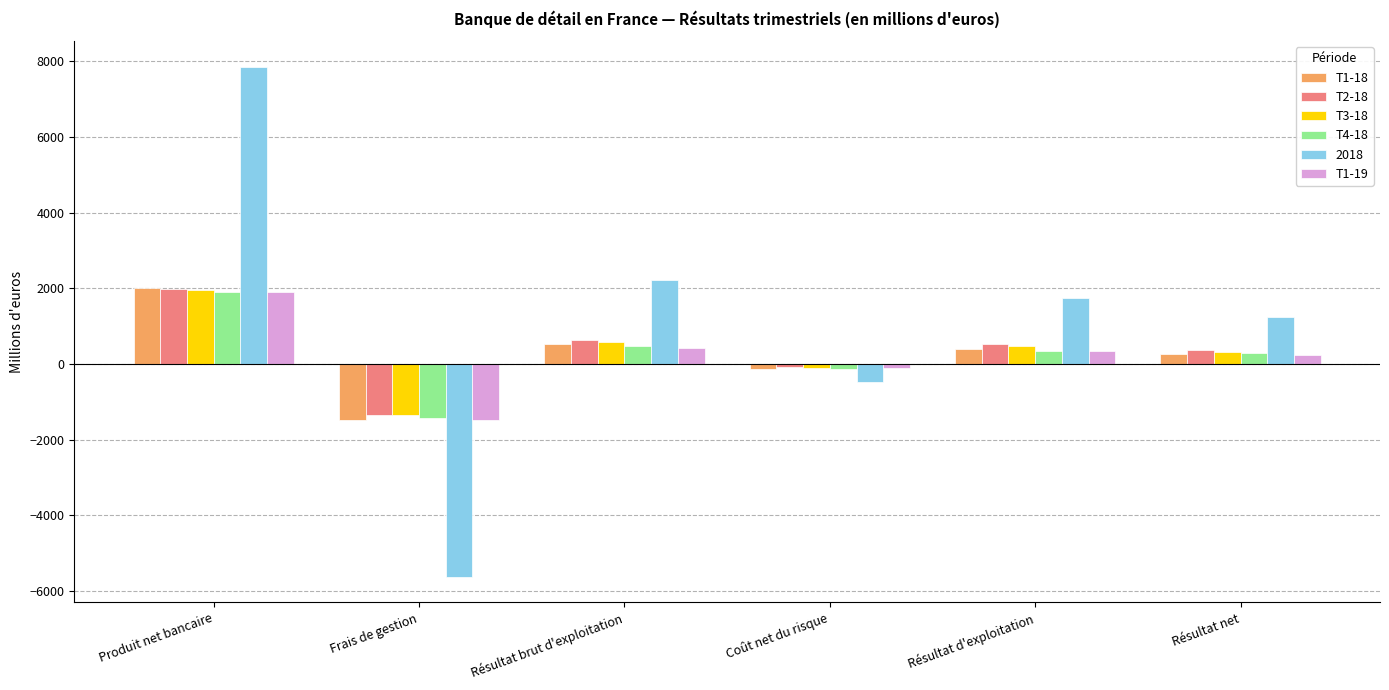

Which series has the largest range (max minus min)?

2018